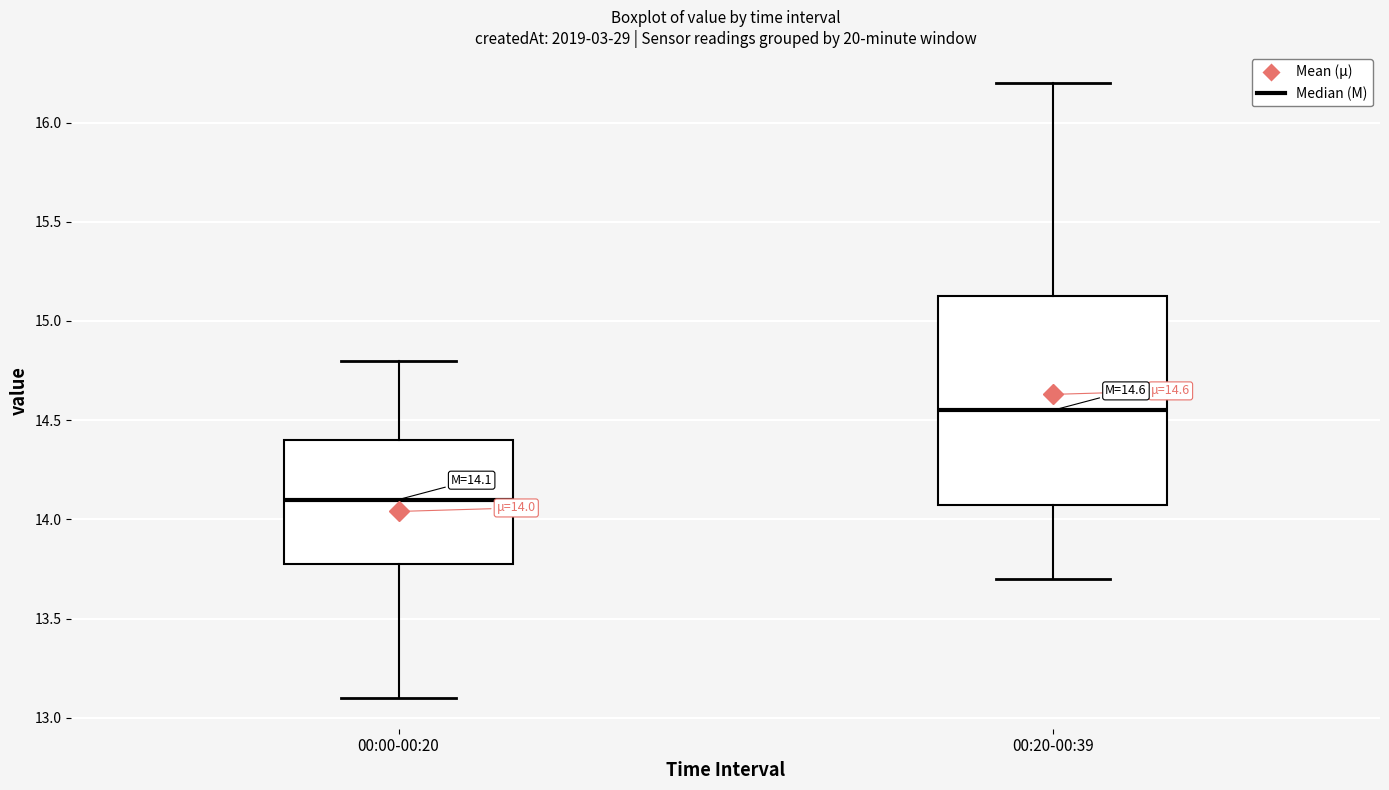

Which box's median line is the lowest?

00:00-00:20